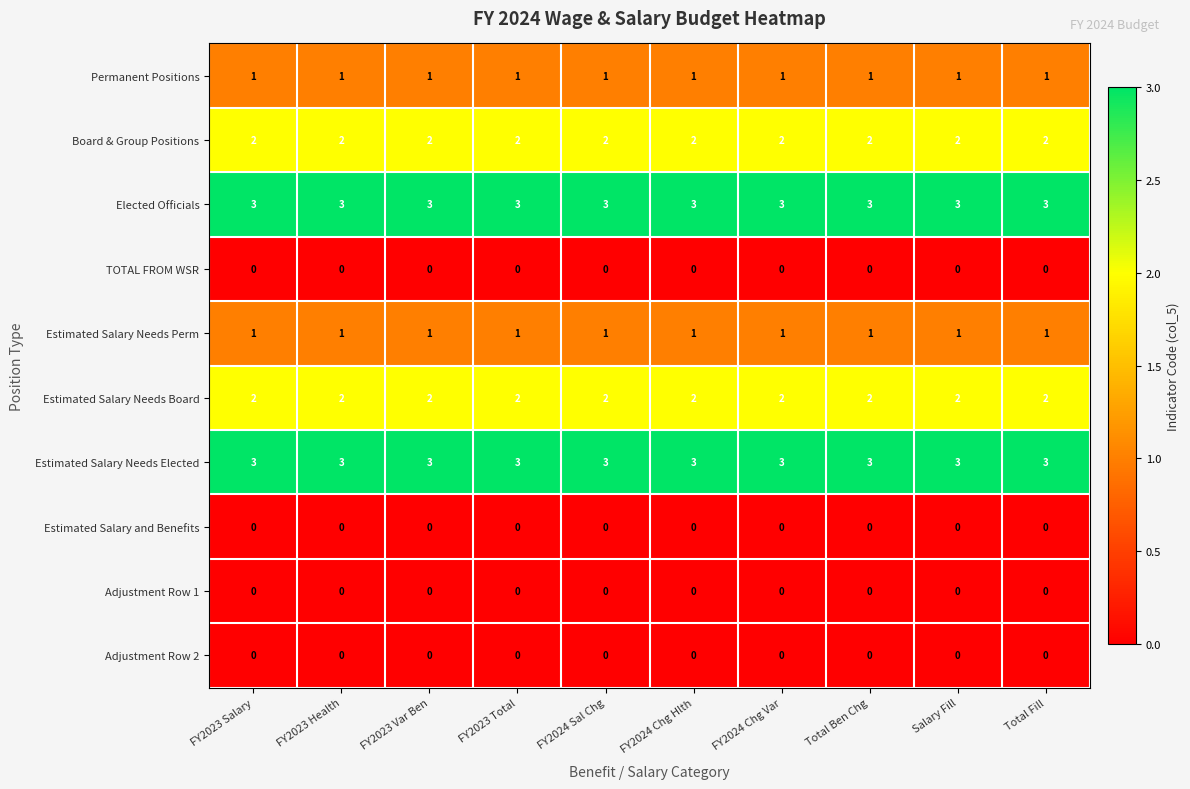

The value of Adjustment Row 1 at FY2024 Sal Chg is 0. True or false?

True